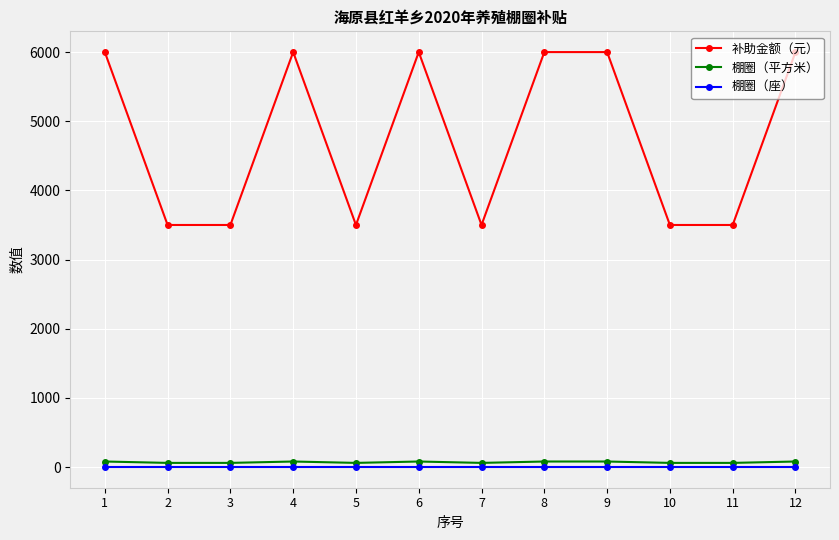

How many distinct data groups are displayed?

3